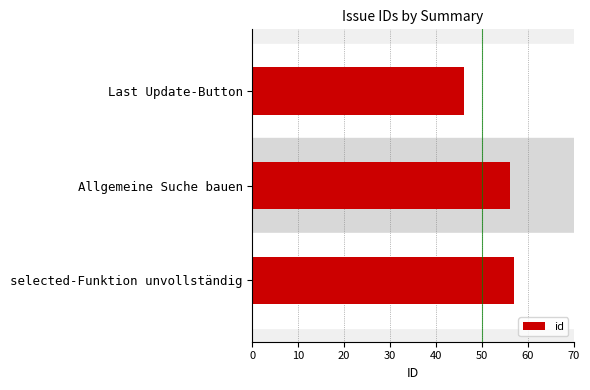

At which category does the chart reach its peak across all series?

selected-Funktion unvollständig